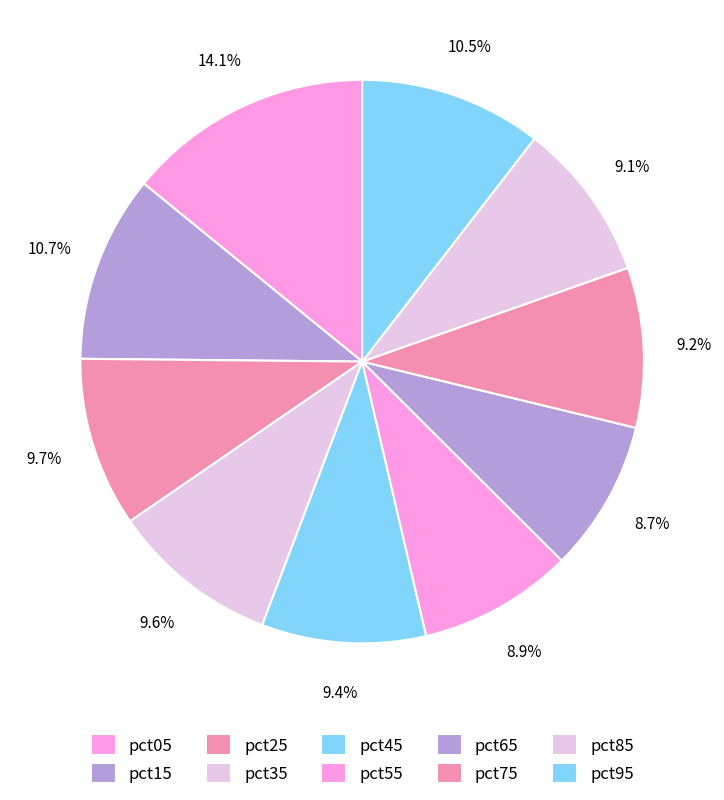

To the nearest percent, what portion does pct25 represent?

10%